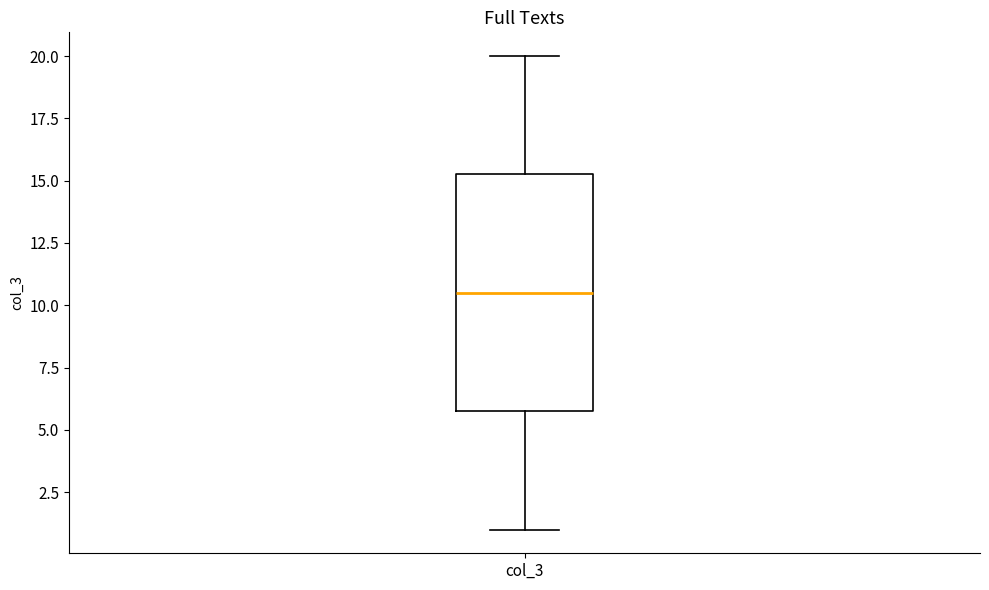

Read this box plot against the y-axis: the position of the median line, the range covered by the box, and the ends of both whiskers. The values are not printed on the chart, so give them approximately, as read against the axis.

median 10.5, box 6.0 to 15.5, whiskers 1.0 to 20.0